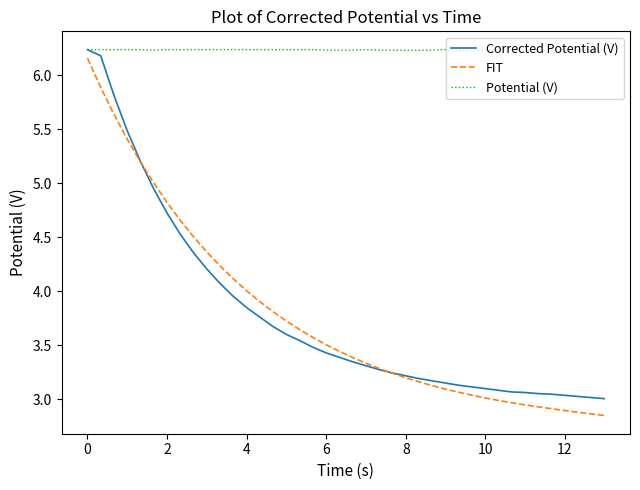

True or false: FIT and Potential (V) intersect in this chart.

False